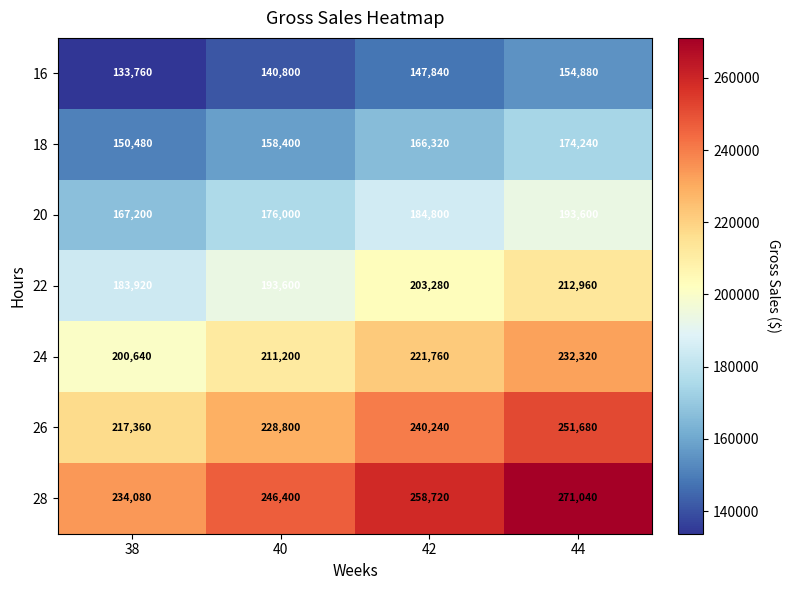

Count the 18 values in the range 158400 to 174240.

3